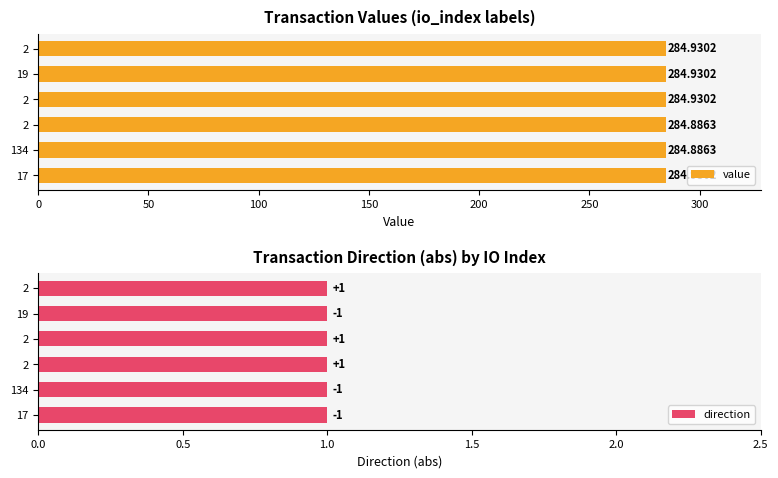

What are all the series names shown in the legend?

value, direction